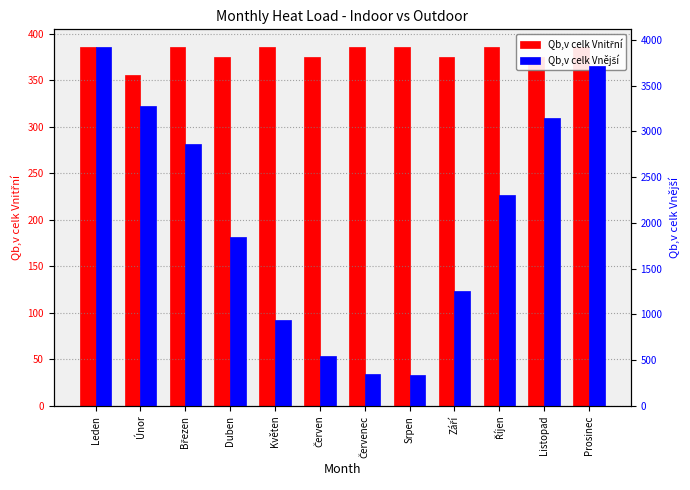

Which label corresponds to the smallest value in the chart?

Srpen